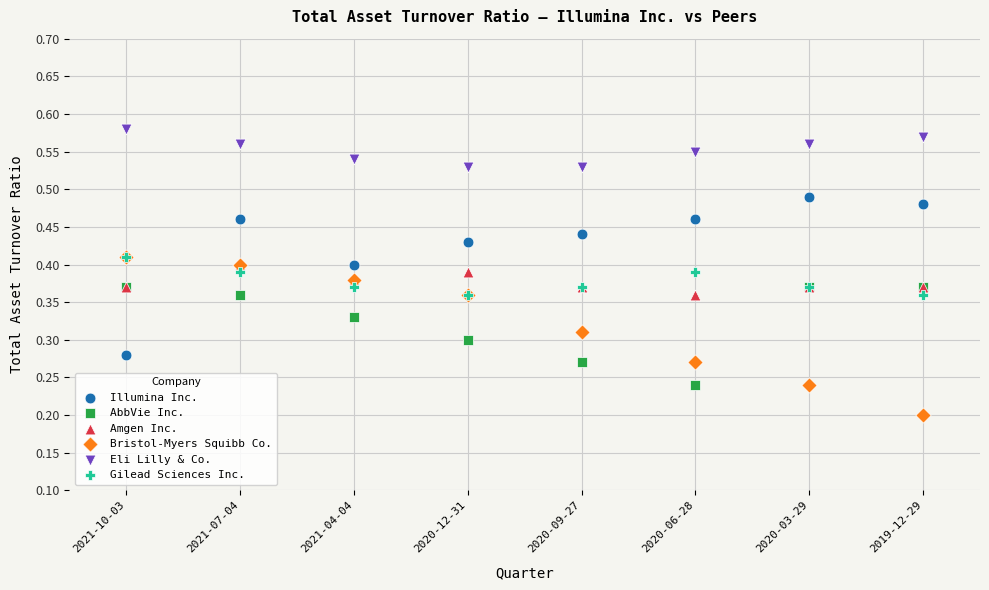

What are all the series names shown in the legend?

Illumina Inc., AbbVie Inc., Amgen Inc., Bristol-Myers Squibb Co., Eli Lilly & Co., Gilead Sciences Inc.